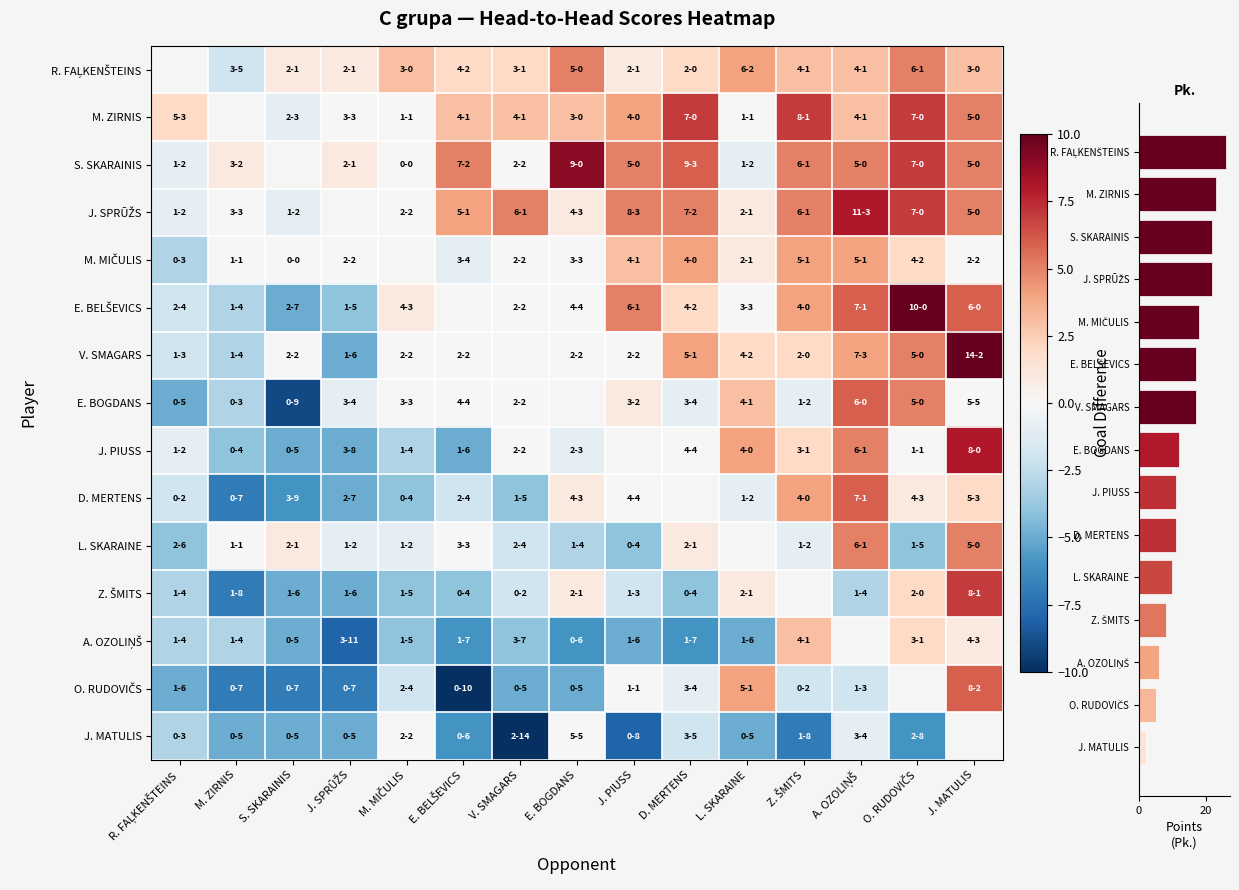

At which label is J. SPRŪŽS closest to 3?

E. BELŠEVICS